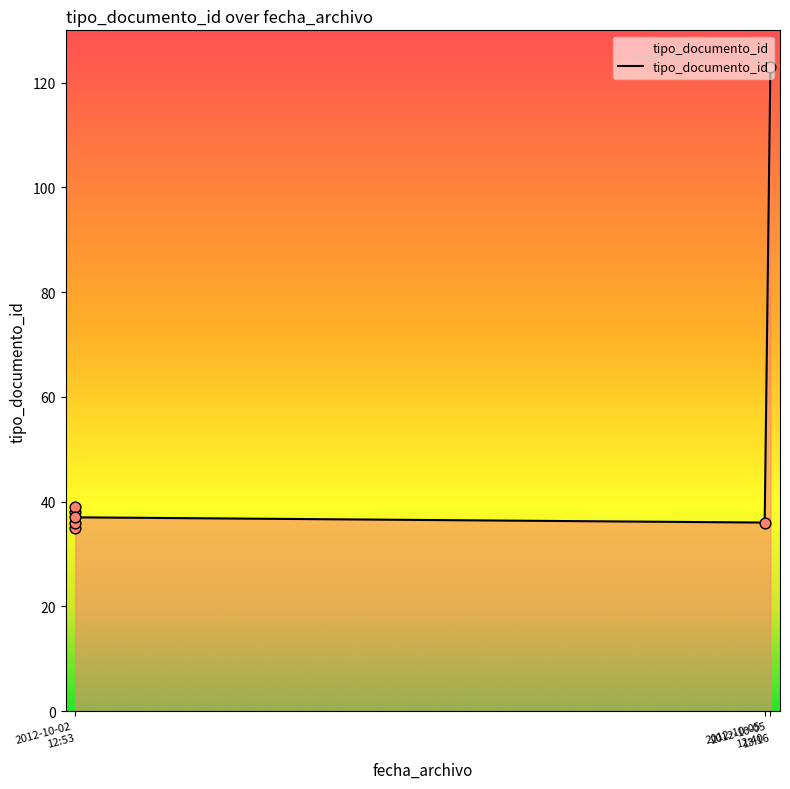

Approximately how many times larger is the value at 2012-10-05
13:16 compared to 2012-10-05
12:40?

0.9